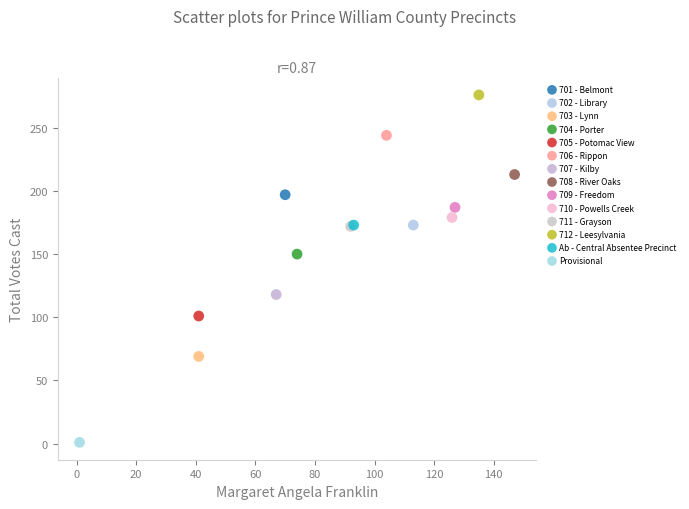

Which series reaches the maximum Y coordinate?

712 - Leesylvania